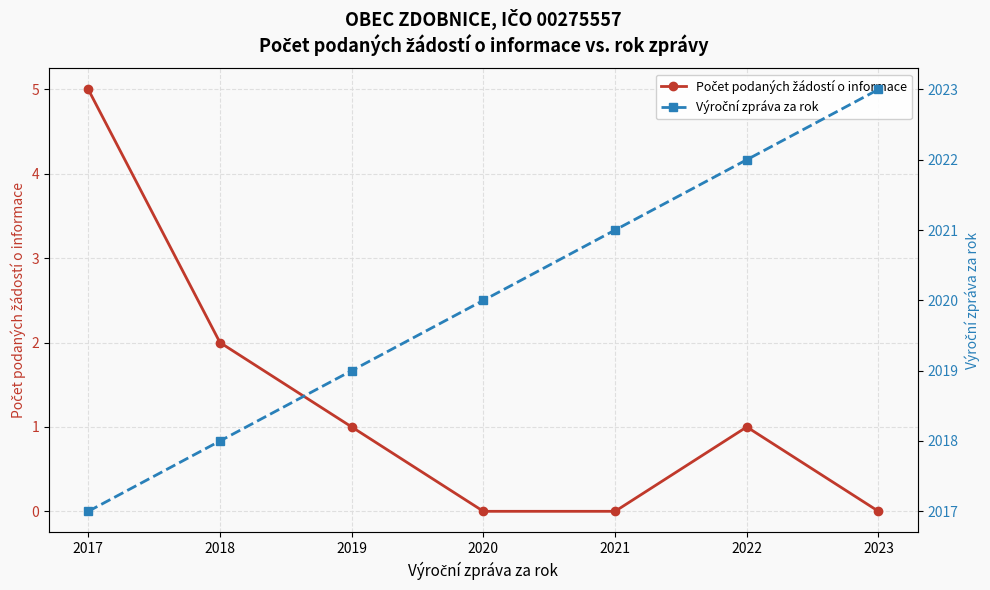

What is the spread (max minus min) of values at 2023?

2023